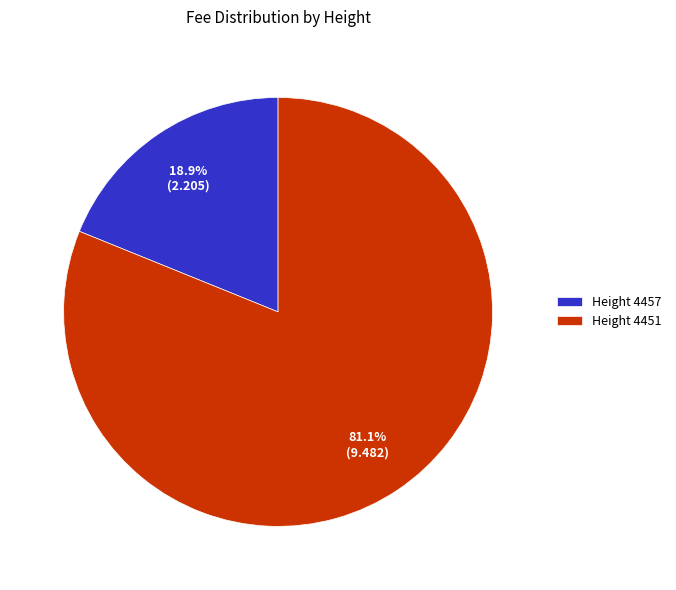

What is the smallest slice in the pie chart?

Height 4457